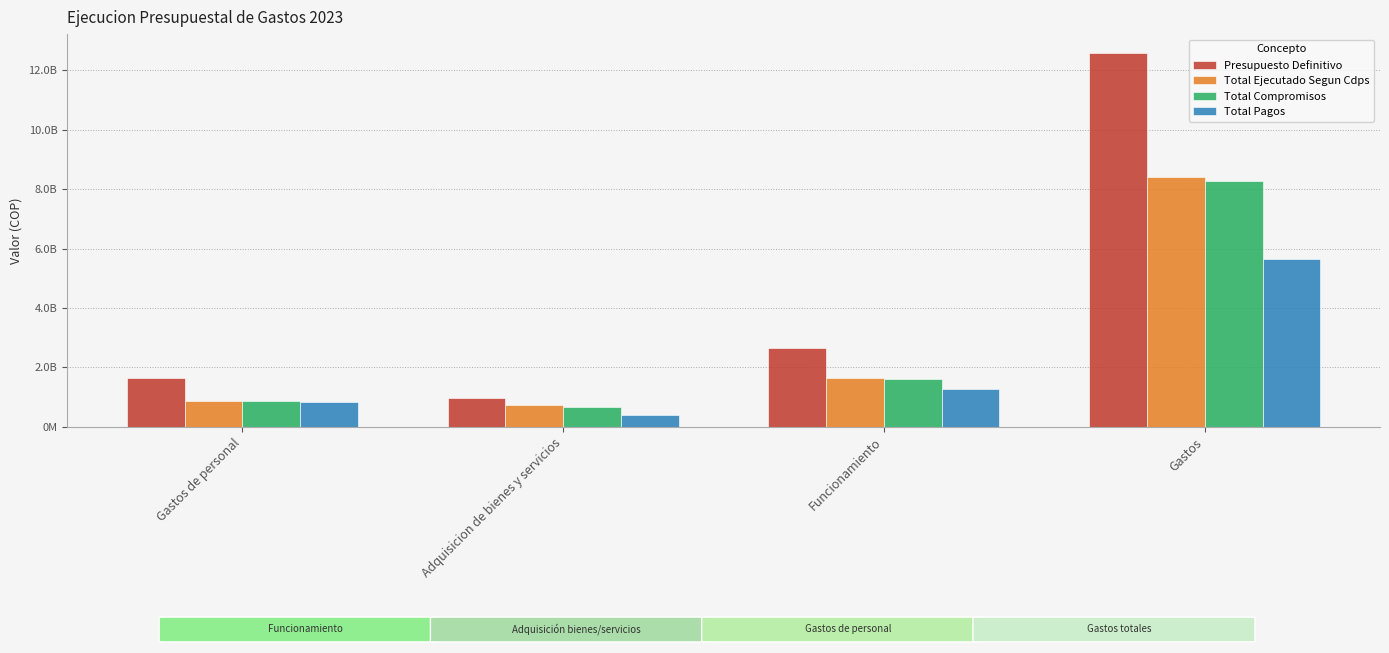

Are the bars horizontal?

No